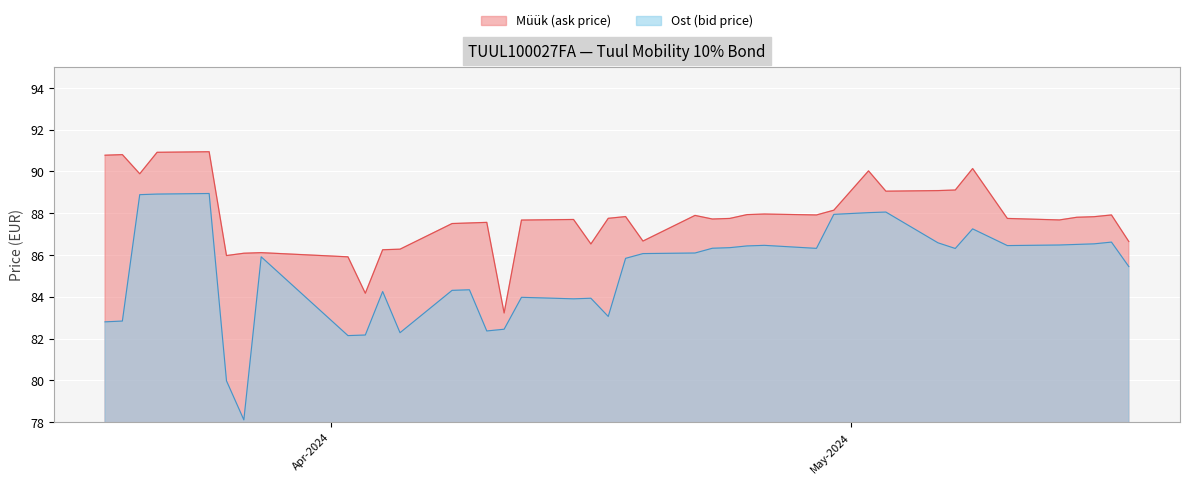

The value of Ost (bid price) at 2024-04-19 is 86.1. True or false?

True